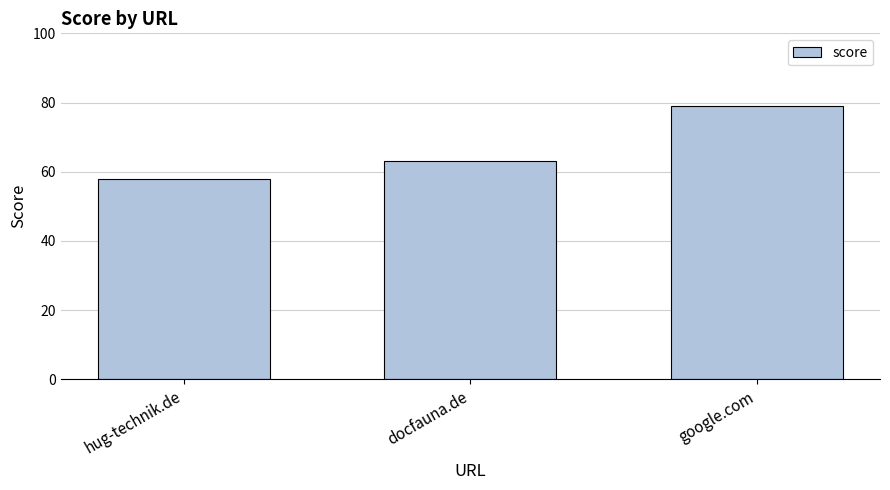

Rank the categories by value from highest to lowest.

google.com, docfauna.de, hug-technik.de